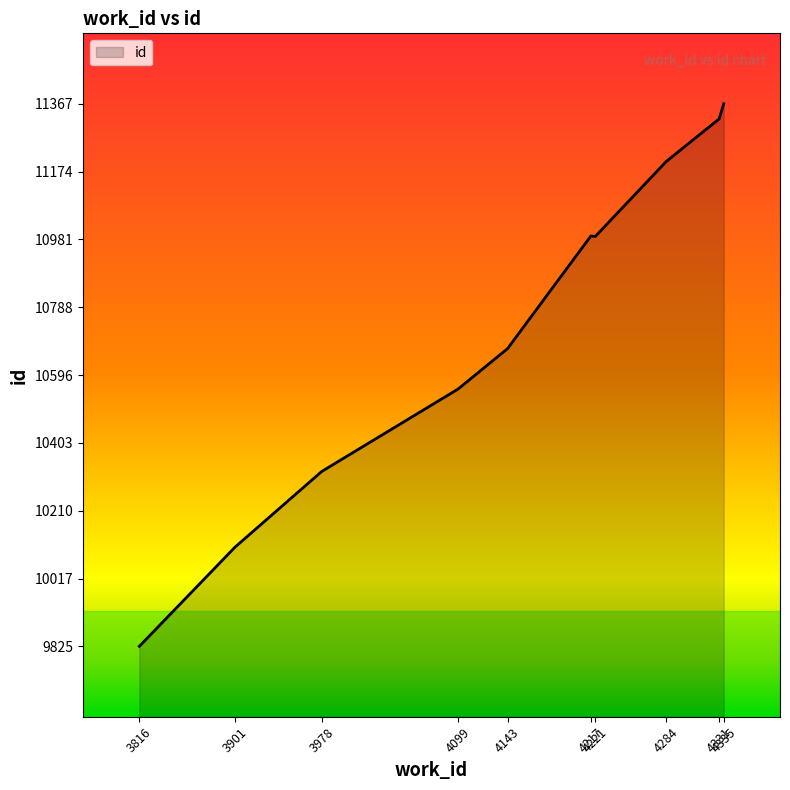

What is the greatest value displayed?

11367